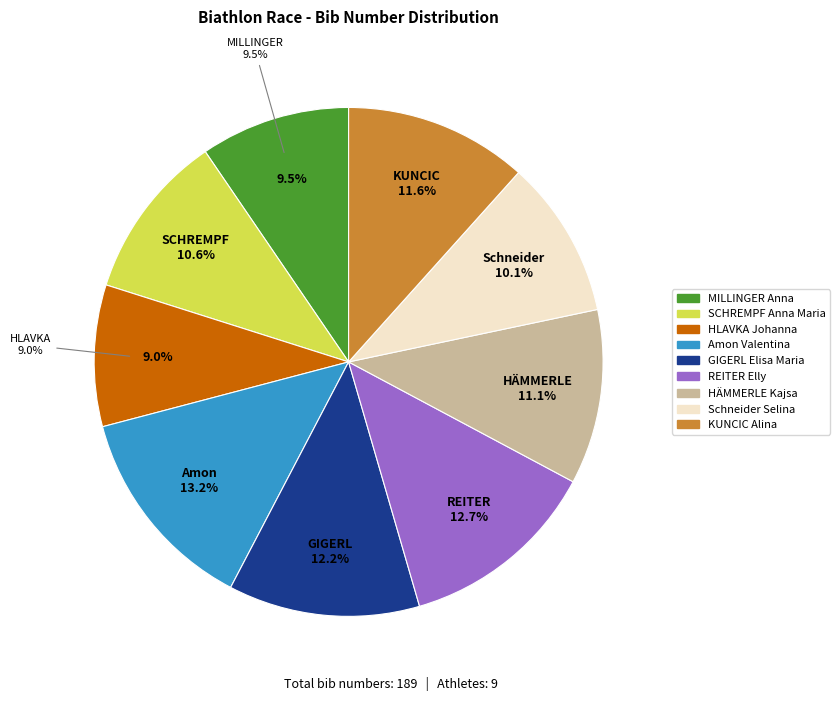

Which slice is the largest?

Amon Valentina